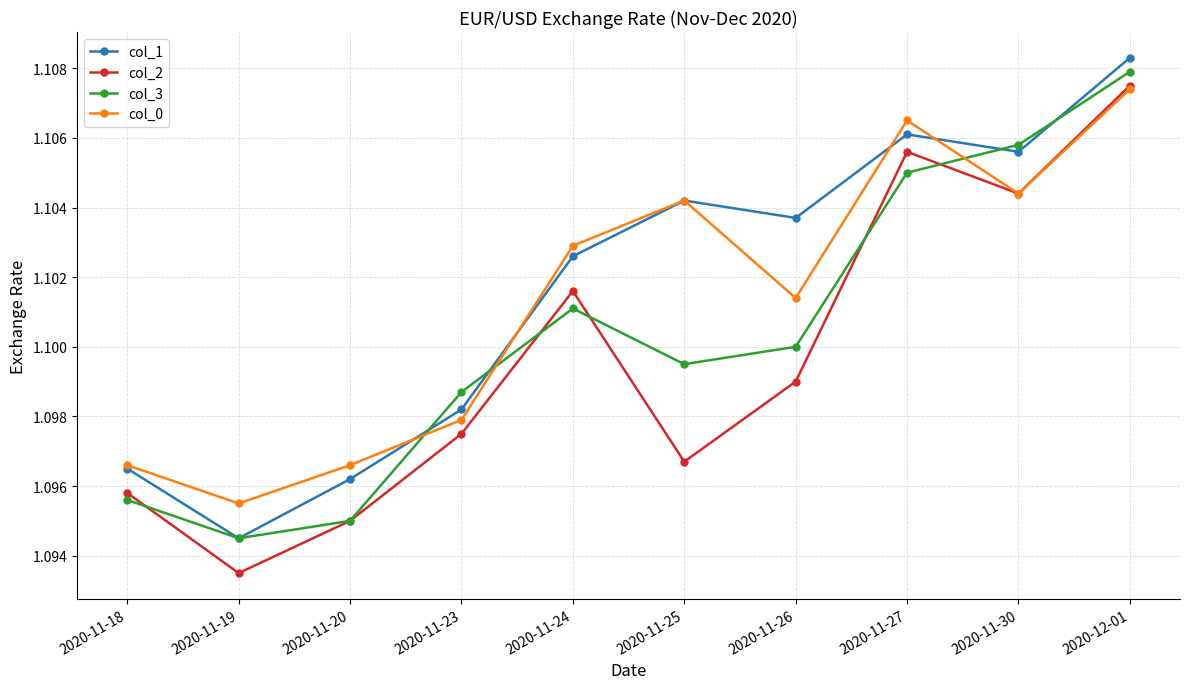

Which category has the lowest value across all series?

2020-11-19